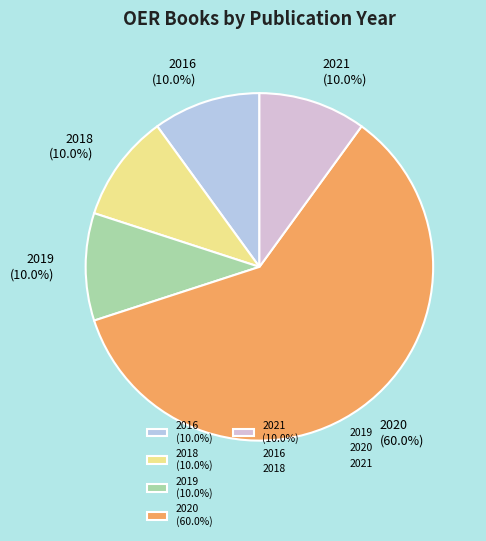

Is there a majority slice in this chart?

Yes